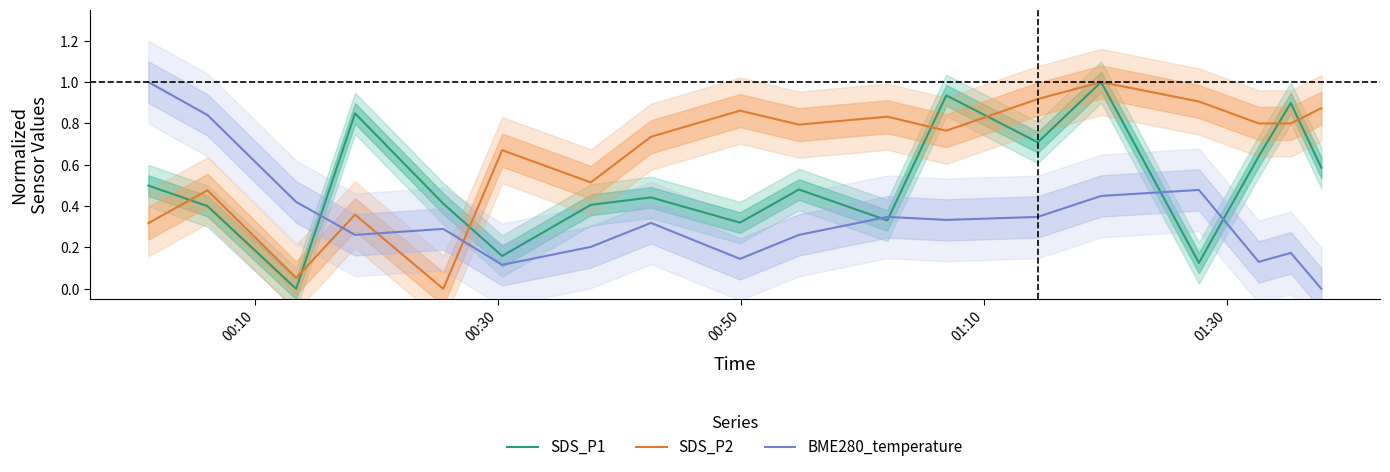

True or false: SDS_P2 and BME280_temperature cross at least once.

True